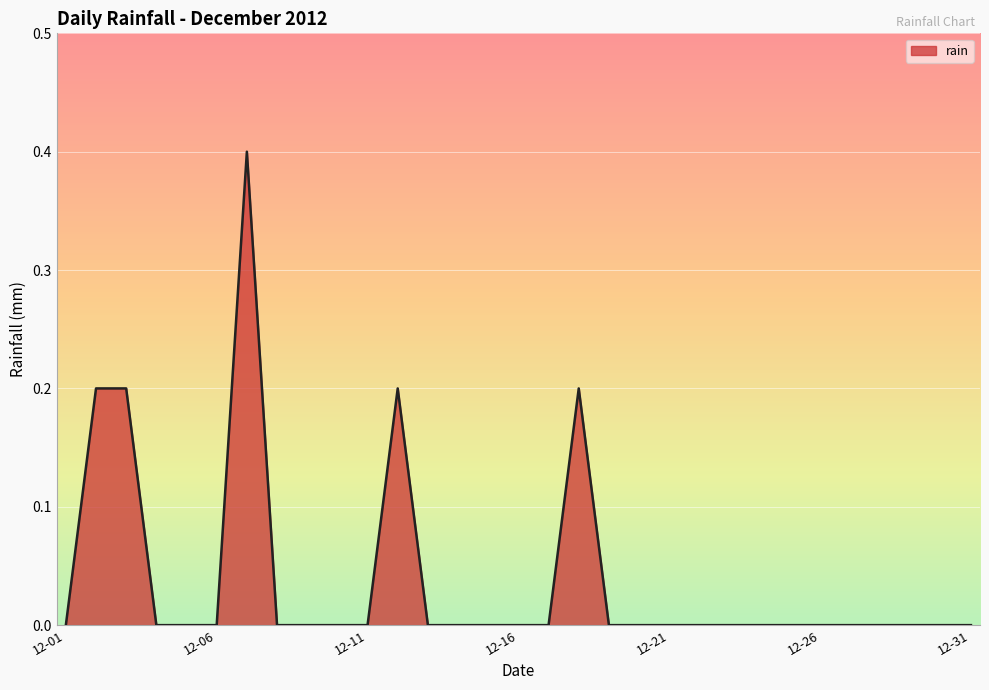

What is the greatest value displayed?

0.4